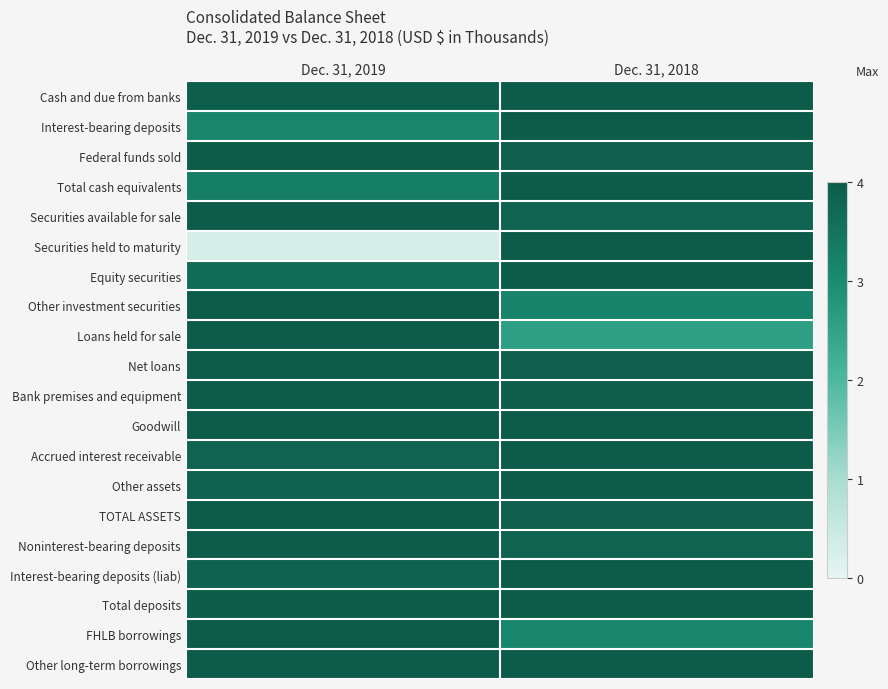

At Dec. 31, 2018, list the series in order from largest to smallest.

Cash and due from banks, Interest-bearing deposits, Total cash equivalents, Securities held to maturity, Equity securities, Goodwill, Accrued interest receivable, Other assets, Interest-bearing deposits (liab), Total deposits, Other long-term borrowings, Bank premises and equipment, Federal funds sold, TOTAL ASSETS, Net loans, Securities available for sale, Noninterest-bearing deposits, Other investment securities, FHLB borrowings, Loans held for sale